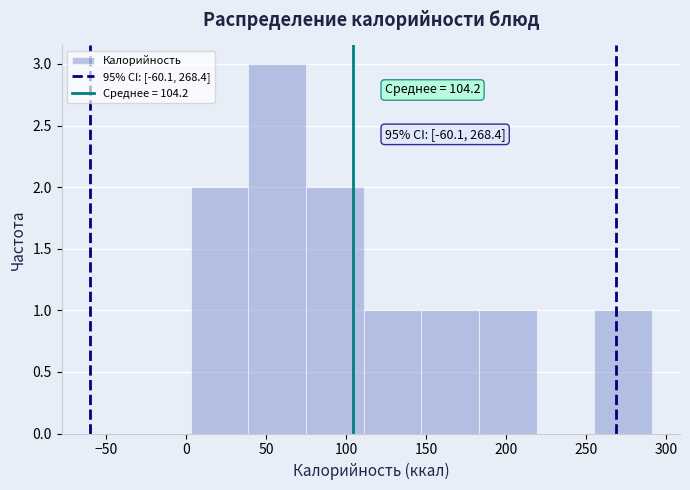

Which range on the x-axis has the tallest bar?

39 to 75